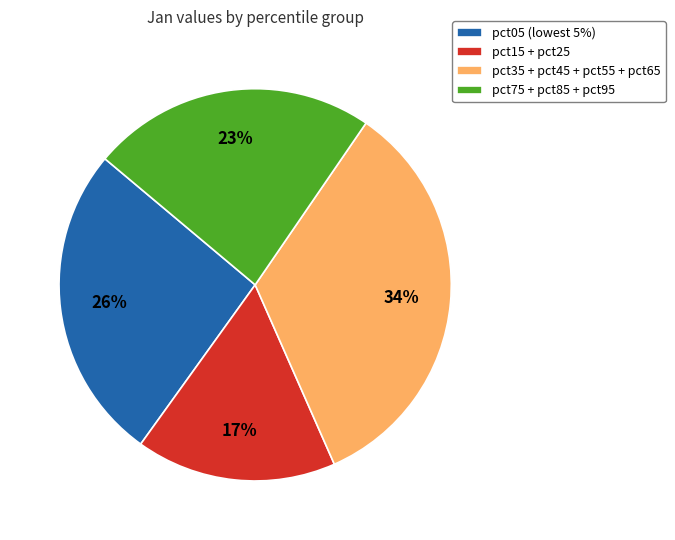

To the nearest percent, what is the average slice percentage?

25%